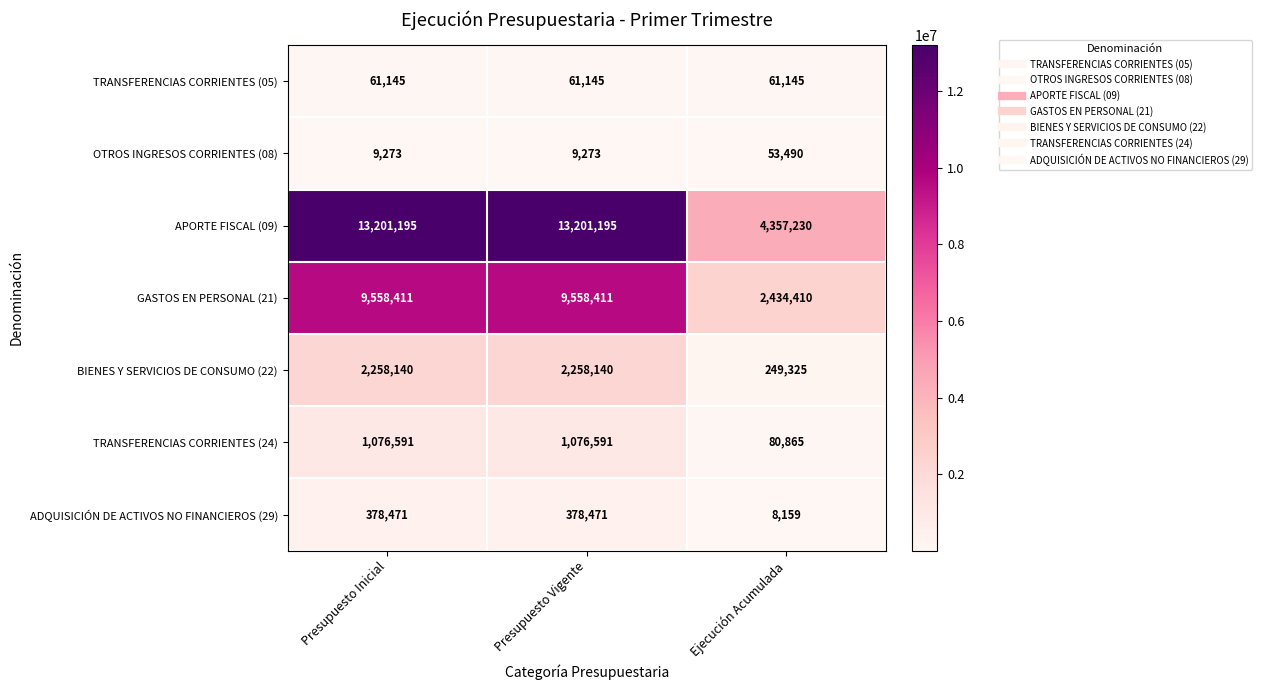

What is the spread (max minus min) of values at Presupuesto Inicial?

13191922